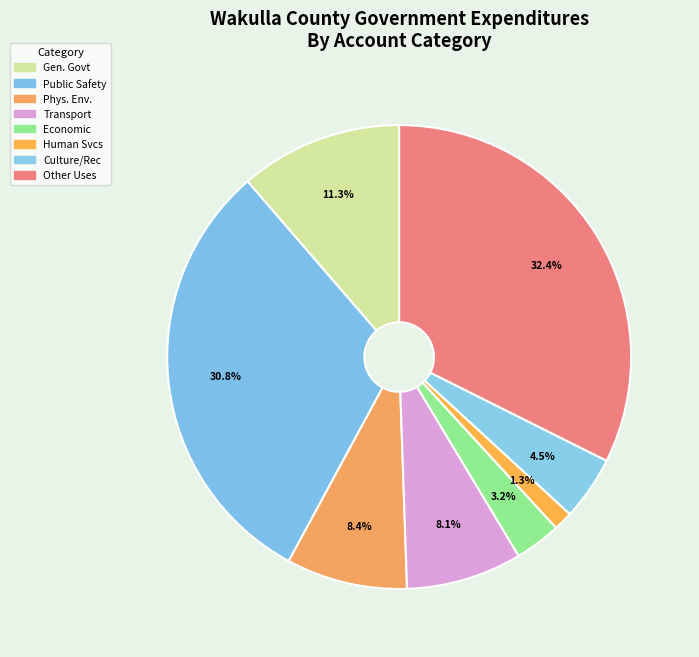

How many slices are in this pie chart?

8